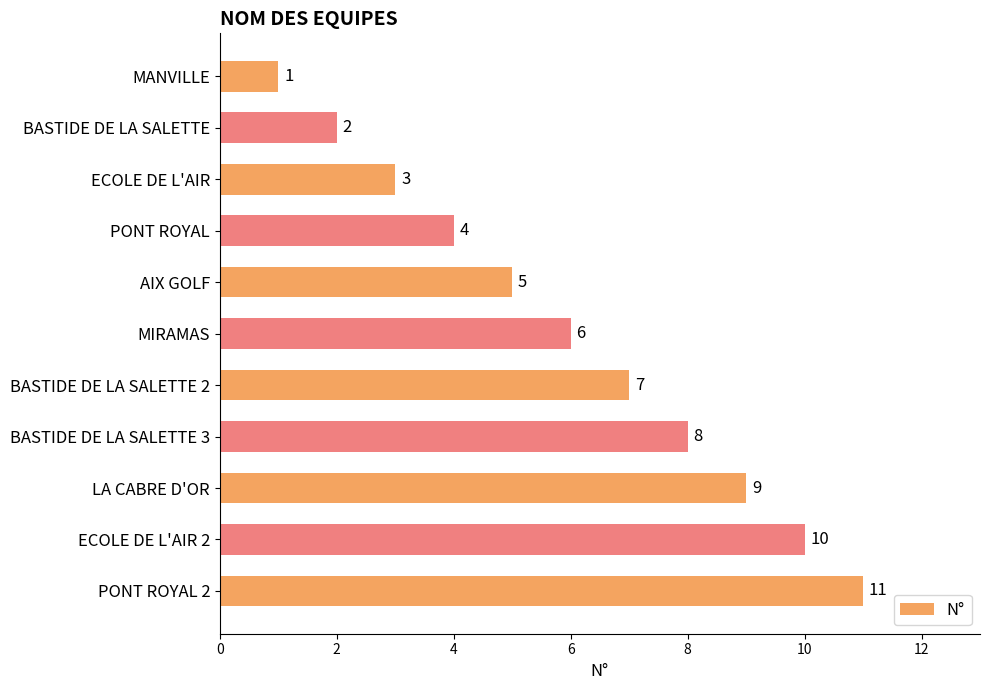

What is the change in value from AIX GOLF to BASTIDE DE LA SALETTE 2?

+2